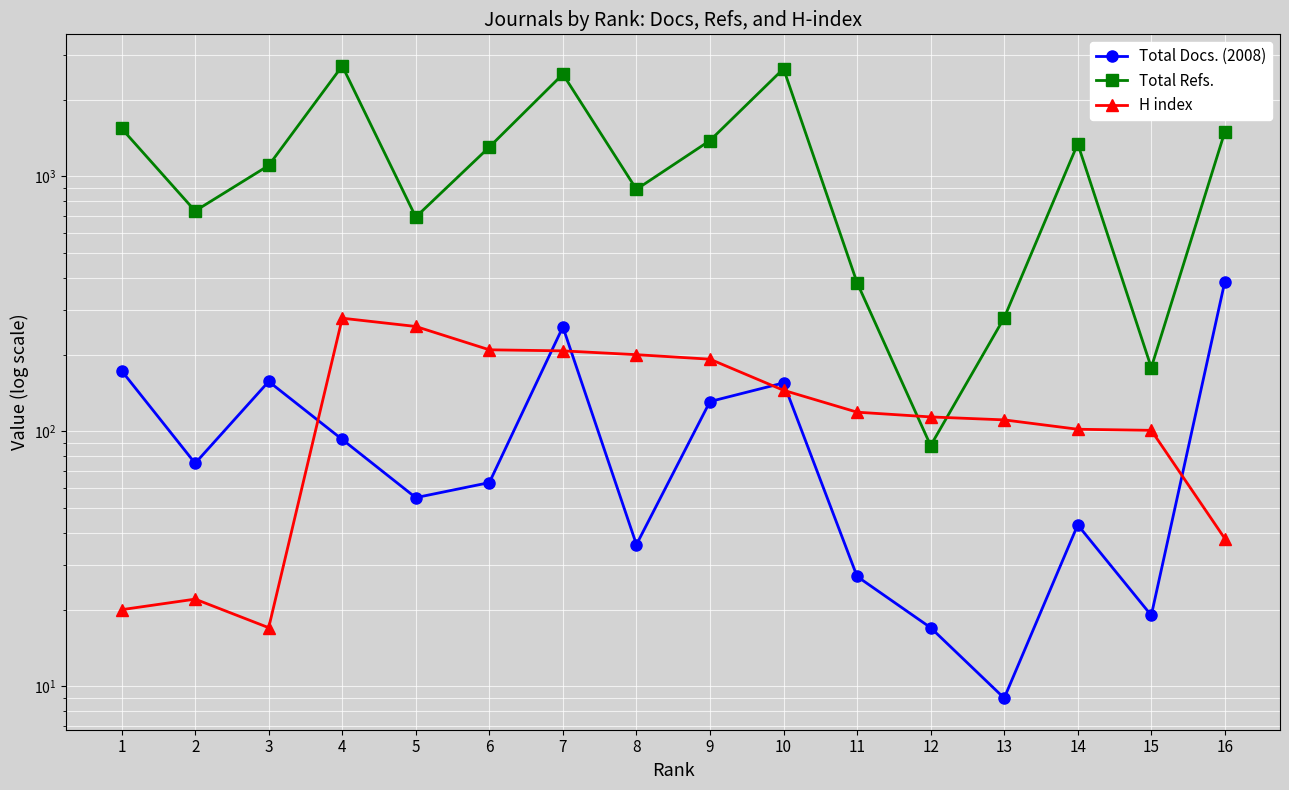

How many distinct data groups are displayed?

3